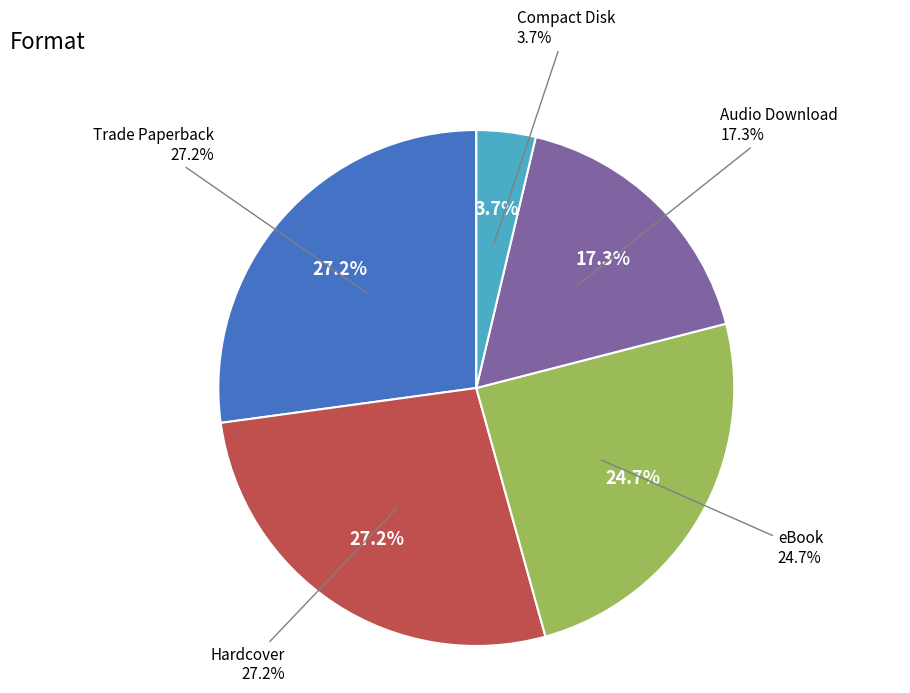

Is Hardcover the majority of the pie?

No